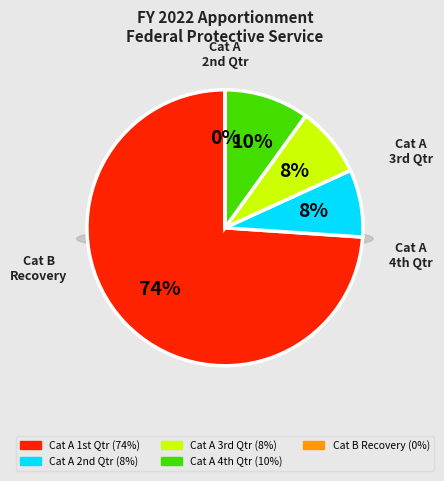

Which slice is the smallest?

Category B-Recovery Act, GSA SWA